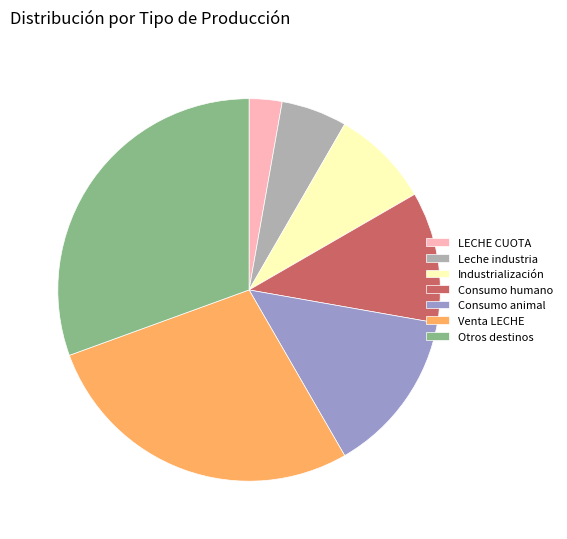

What is the largest slice in the pie chart?

Otros destinos